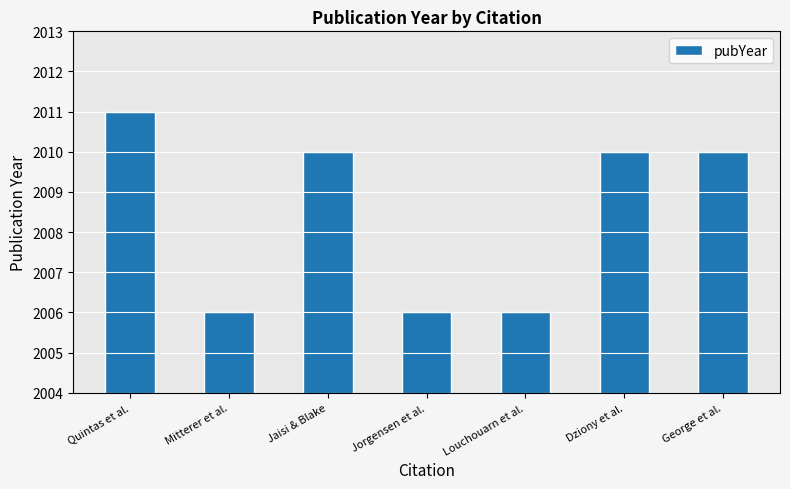

What is the smallest value displayed?

2006